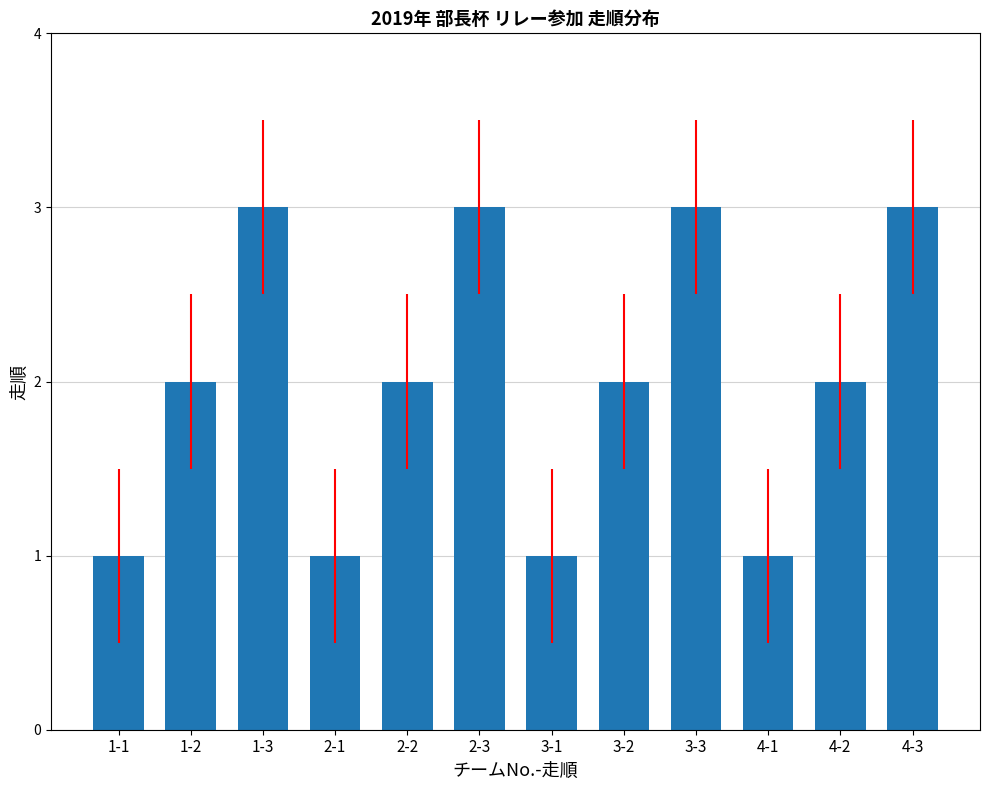

Does the chart contain stacked bars?

No